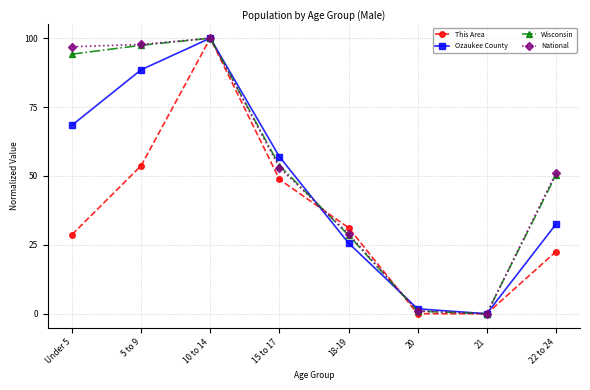

What is the difference between the Ozaukee County values at Under 5 and 10 to 14?

31.6